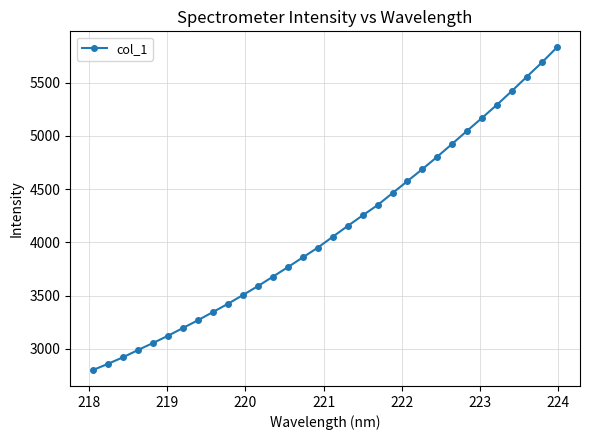

What is the greatest value displayed?

5831.6